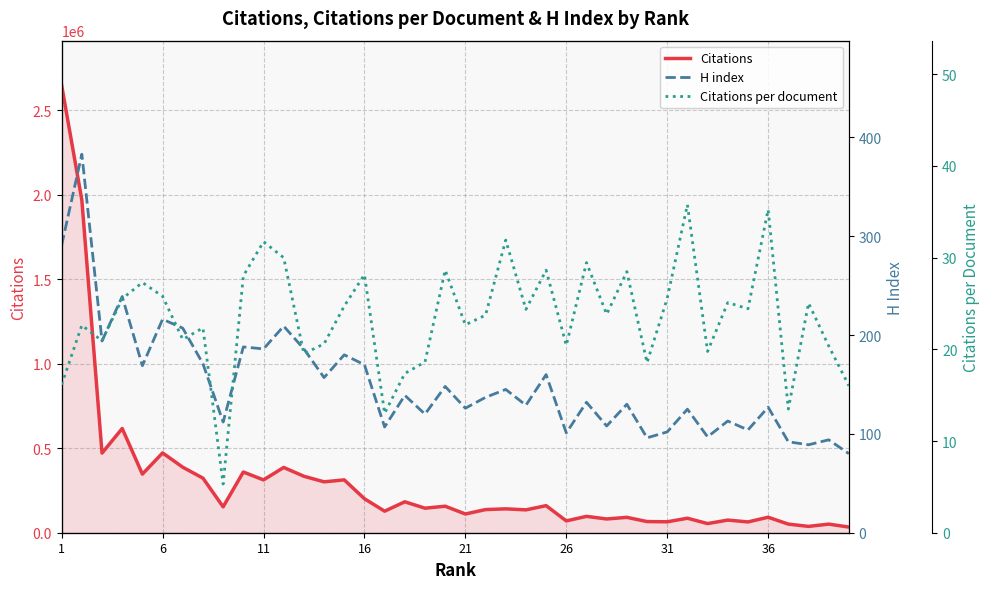

True or false: H index and Citations intersect in this chart.

False